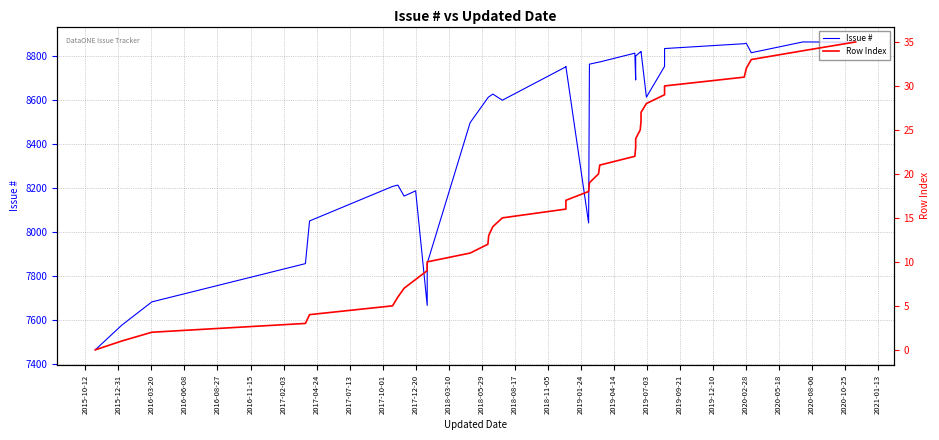

What is the label of the 25th point from the right?

2017-12-20